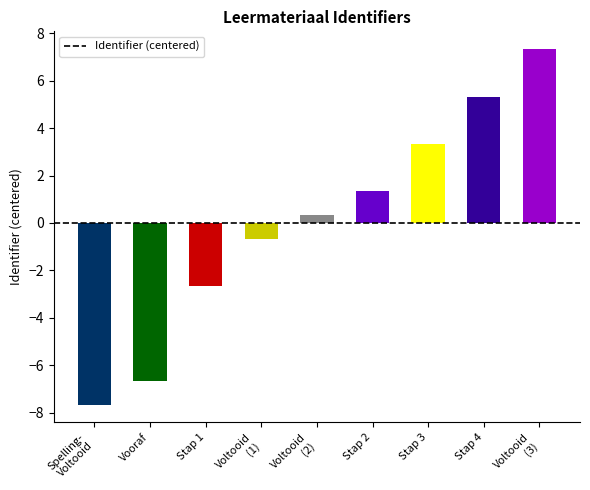

True or false: the data shows 5.3 at Stap 4.

True